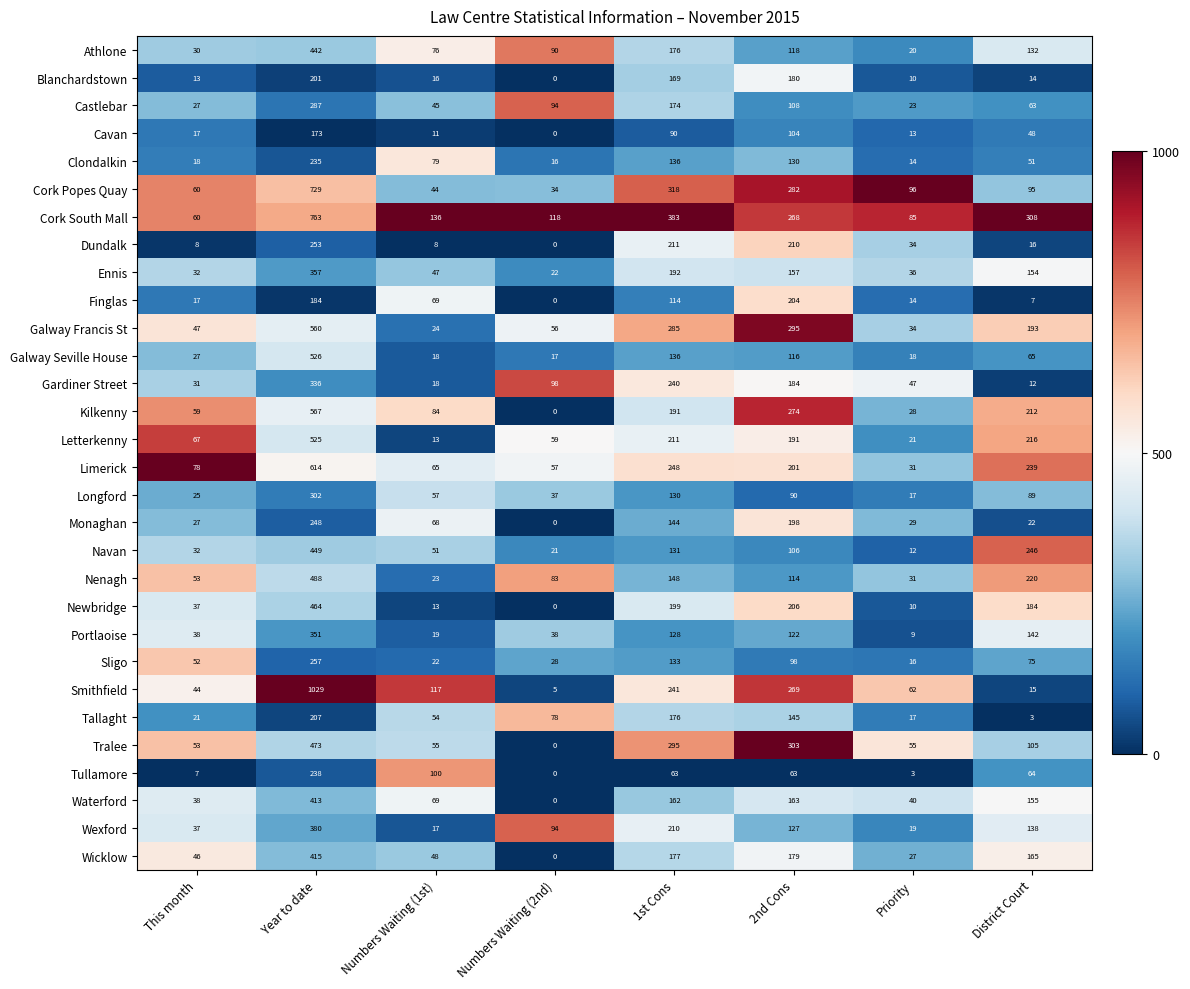

Is it true that Nenagh equals 0.0 at Numbers Waiting (1st)?

False